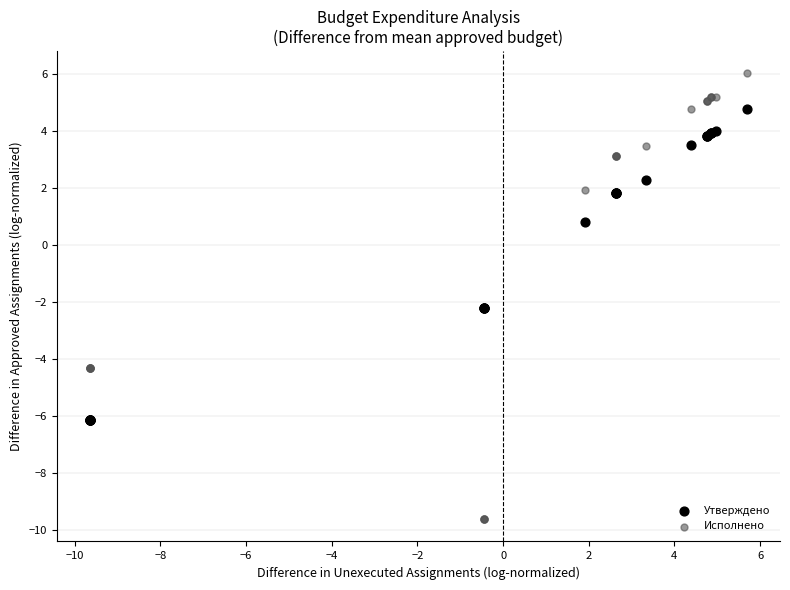

Which series contains the highest Y value?

Исполнено